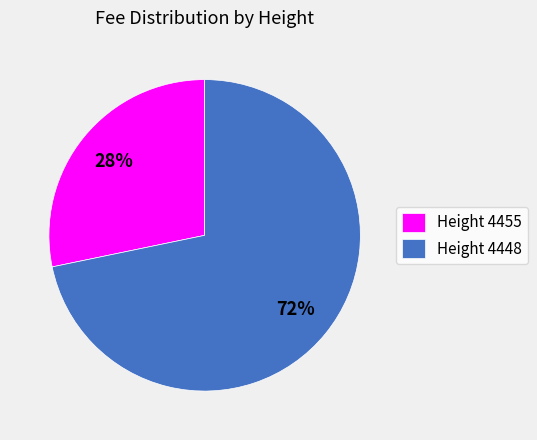

Which slice is the largest?

Height 4448